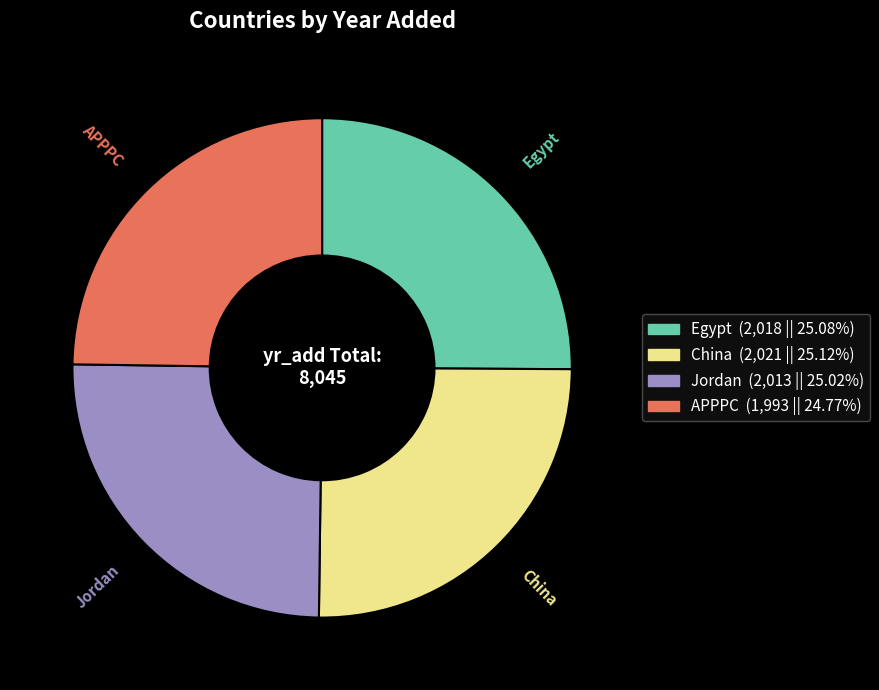

Does APPPC represent more than half of the total?

No